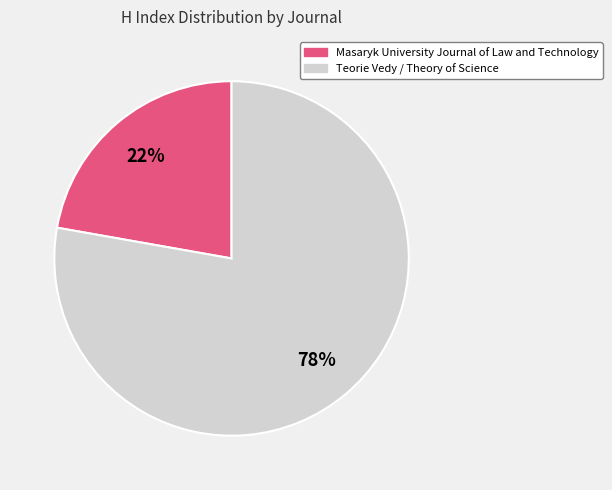

Count the number of slices in the pie.

2